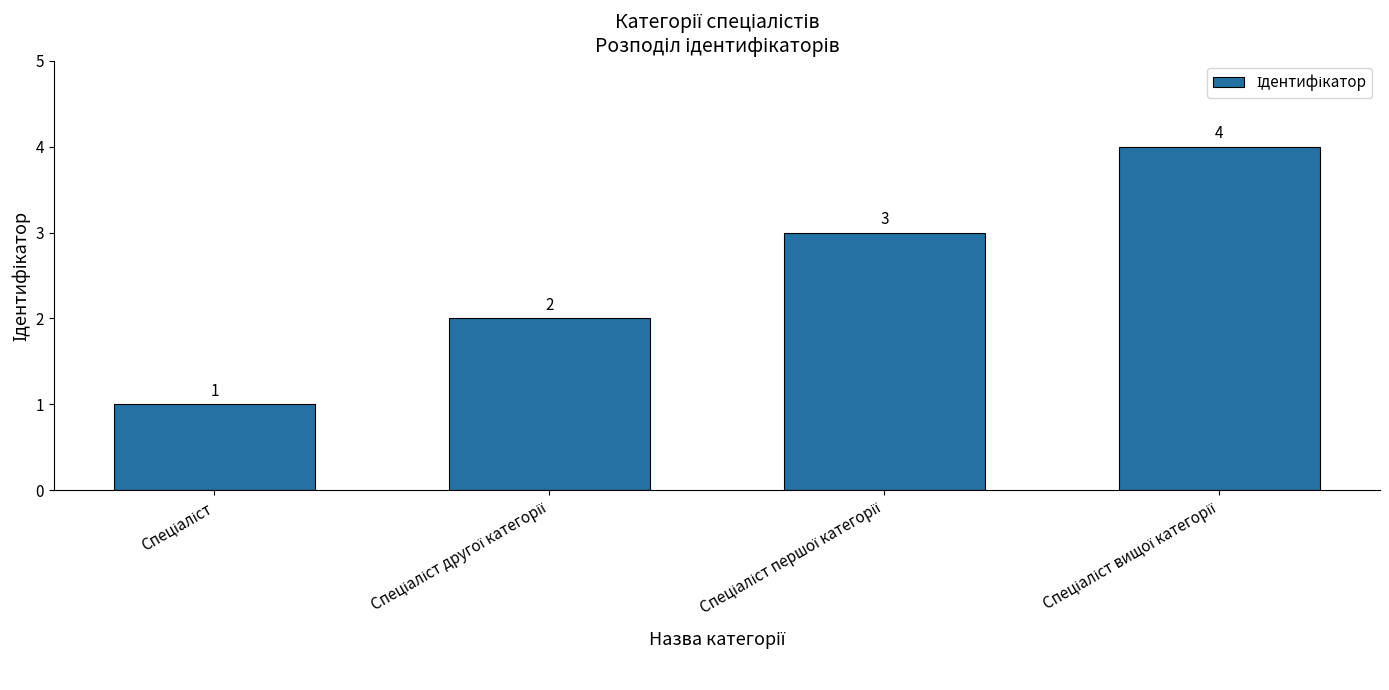

What is the value of the 3rd bar from the left?

3